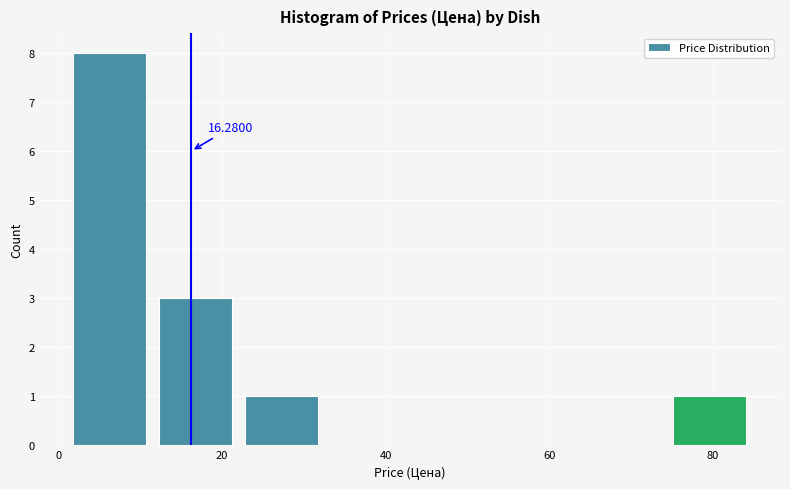

Over which range of the x-axis is the bar tallest?

2 to 12